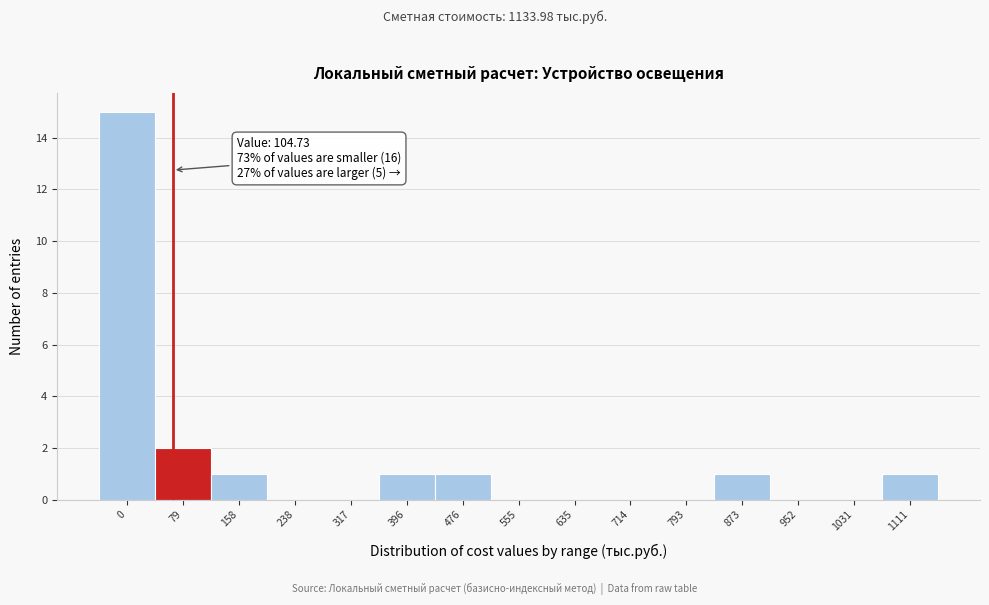

Reading left to right, what are all the values shown in this chart?

0=15	79=2	158=1	238=0	317=0	396=1	476=1	555=0	635=0	714=0	793=0	873=1	952=0	1031=0	1111=1